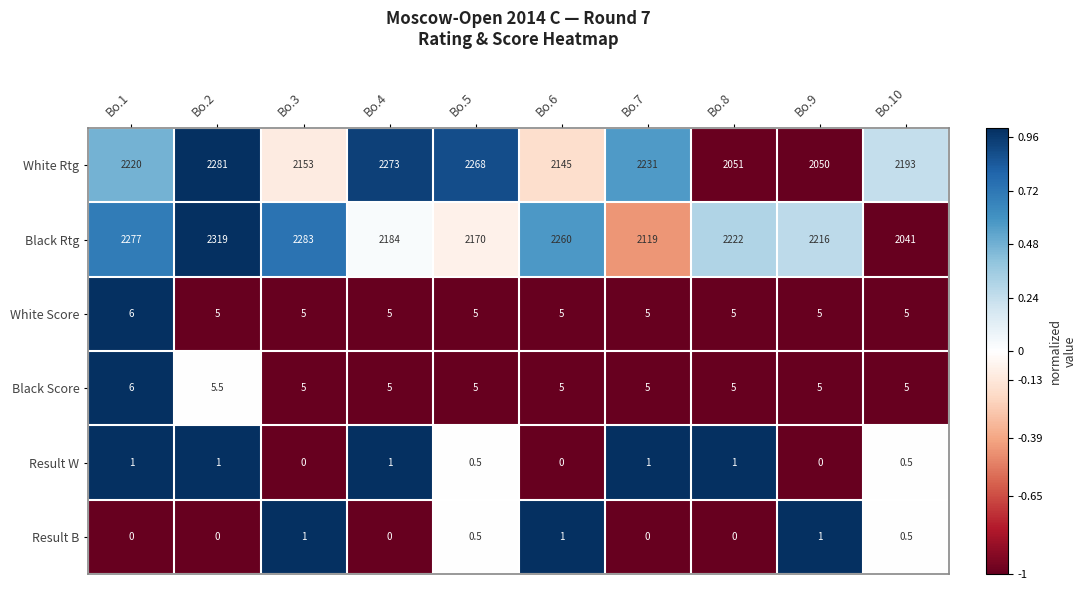

What is the approximate value of Black Rtg at Bo.10?

2041.0